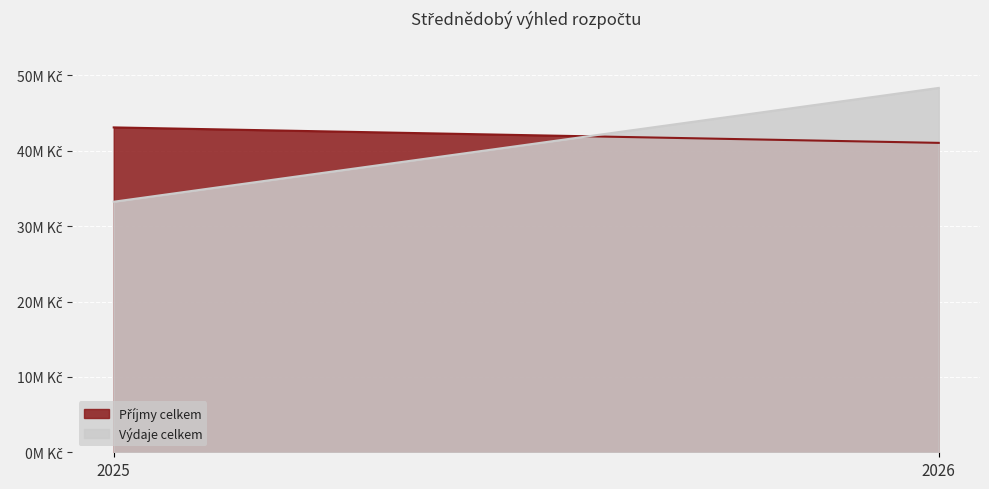

What is the approximate value of Výdaje celkem at 2025?

33240000